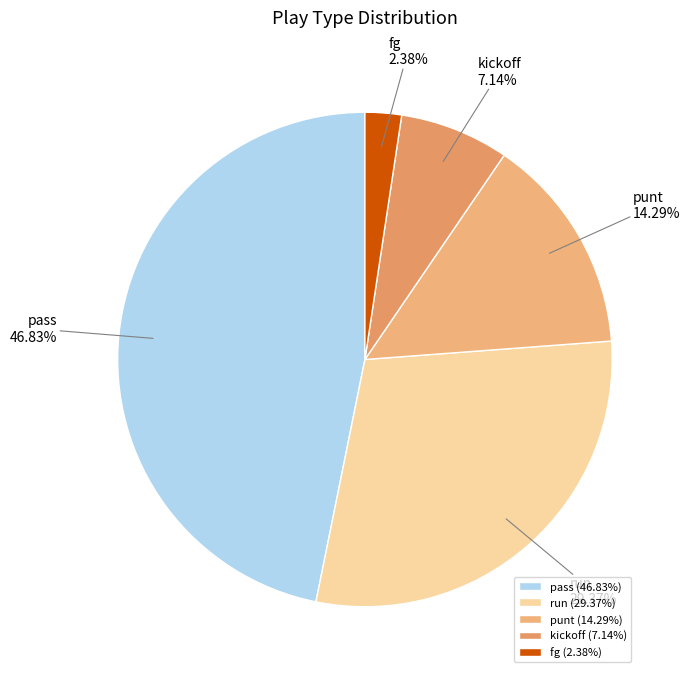

True or false: pass accounts for 47% of the total.

True